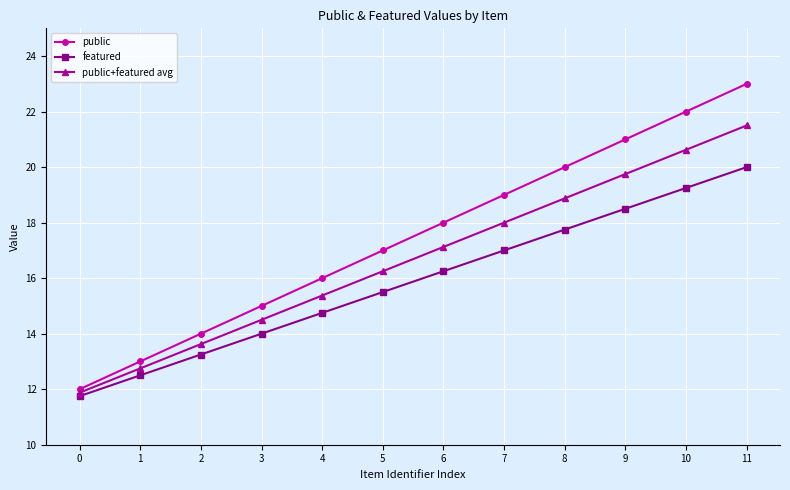

Which category has the highest value in the public series?

11